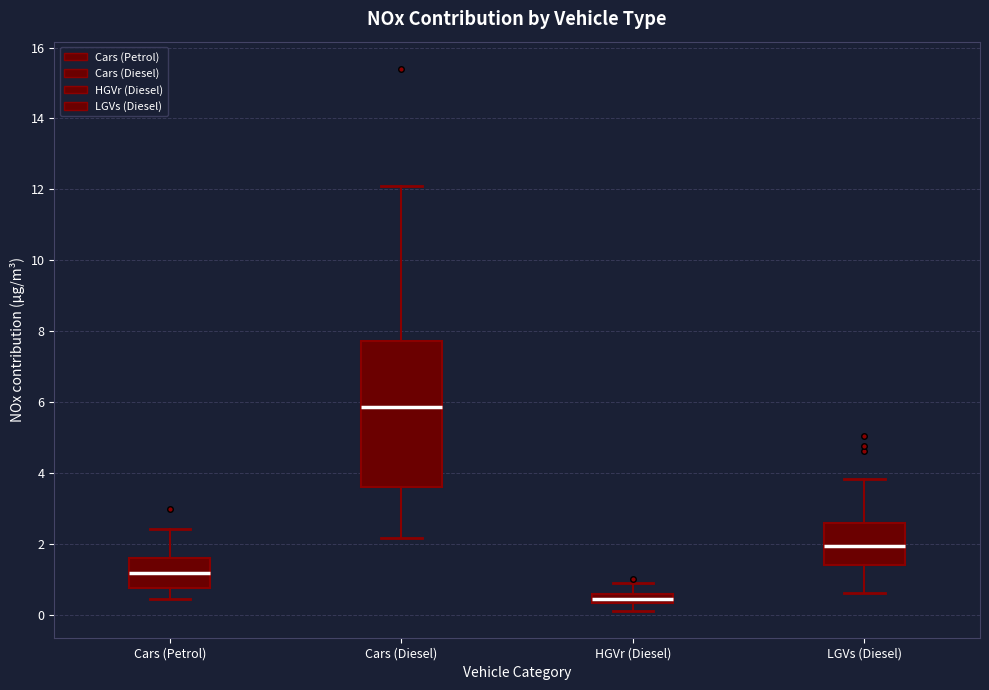

Which box has the highest median line?

Cars (Diesel)